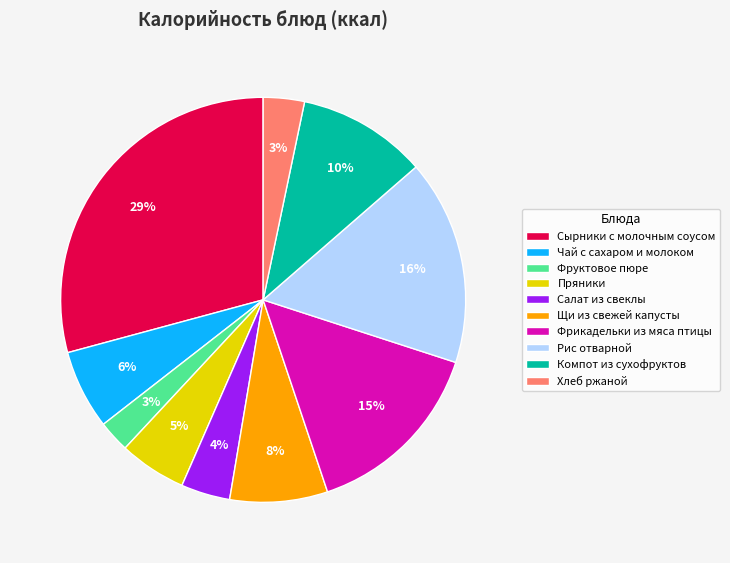

Count the number of slices in the pie.

10